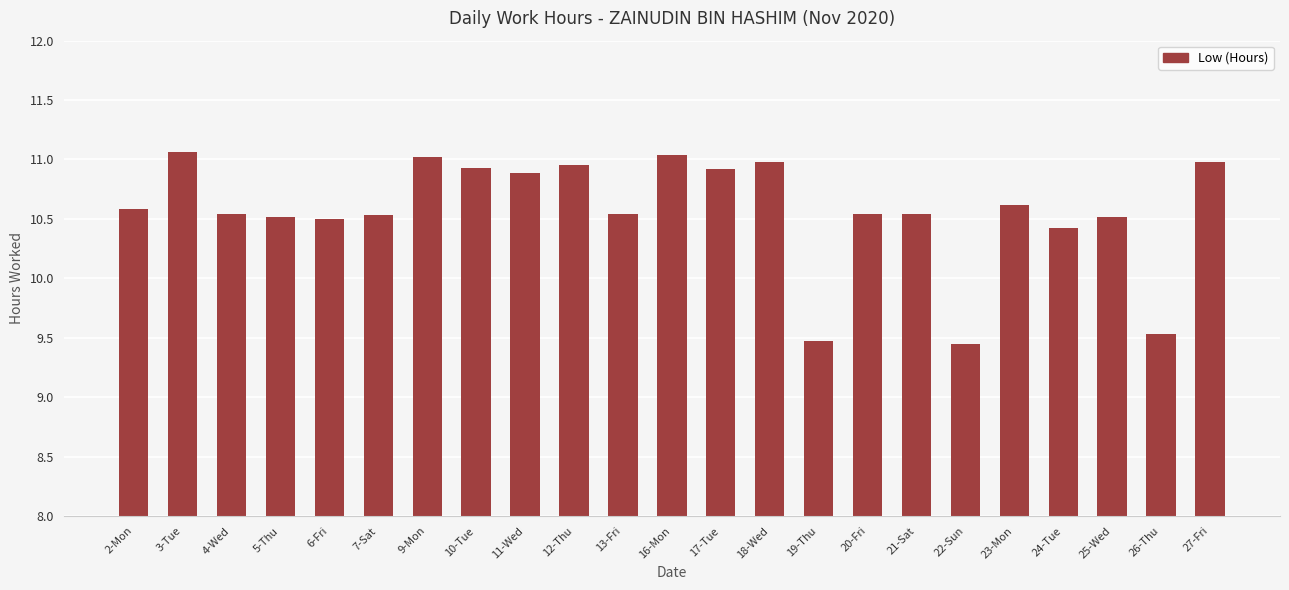

How many bars are there in total?

23